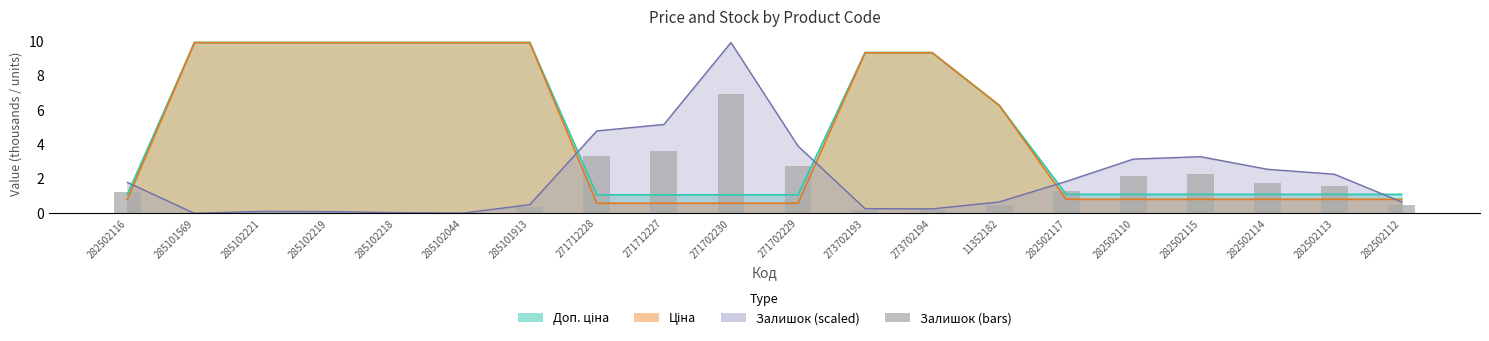

What is the average value?

1.4